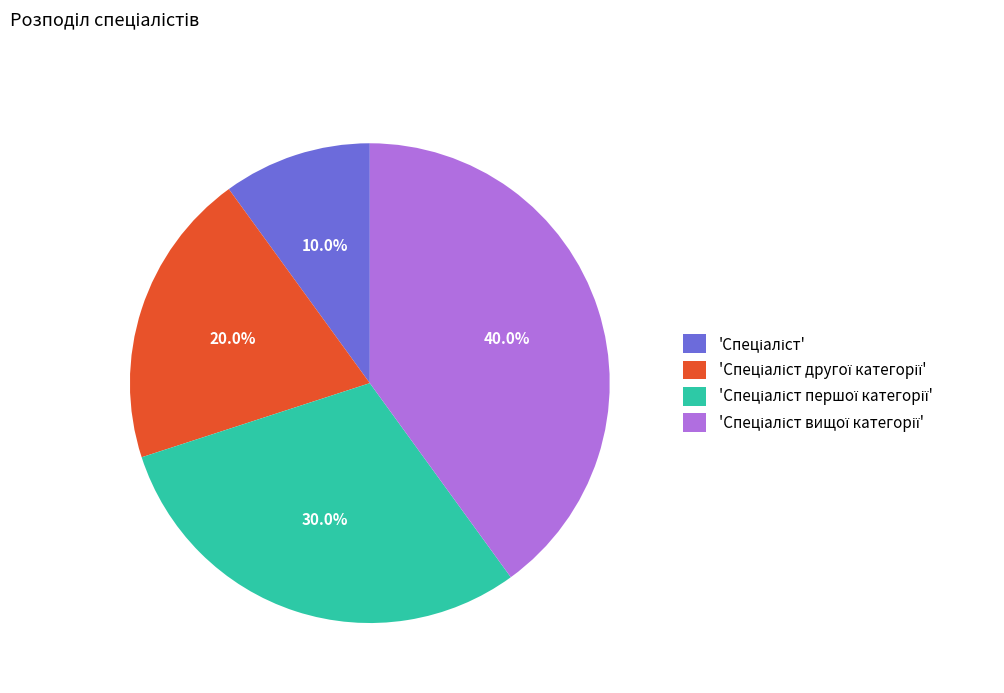

How many segments does this pie chart have?

4